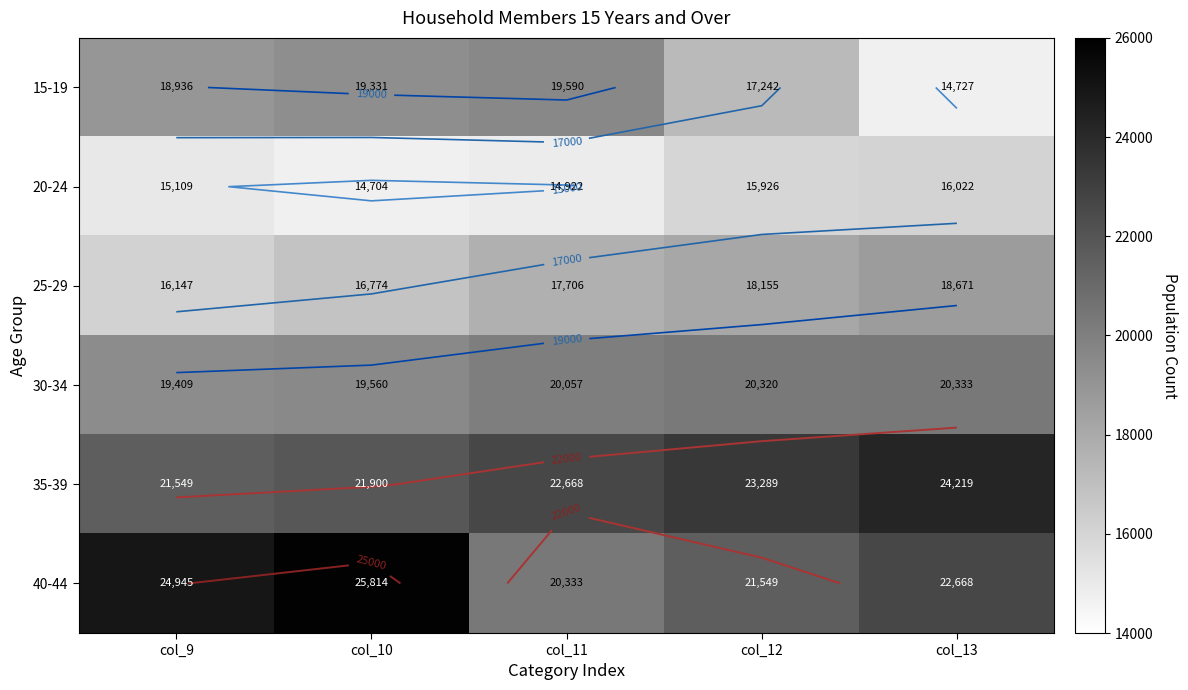

What is the difference between the 20-24 values at col_11 and col_10?

218